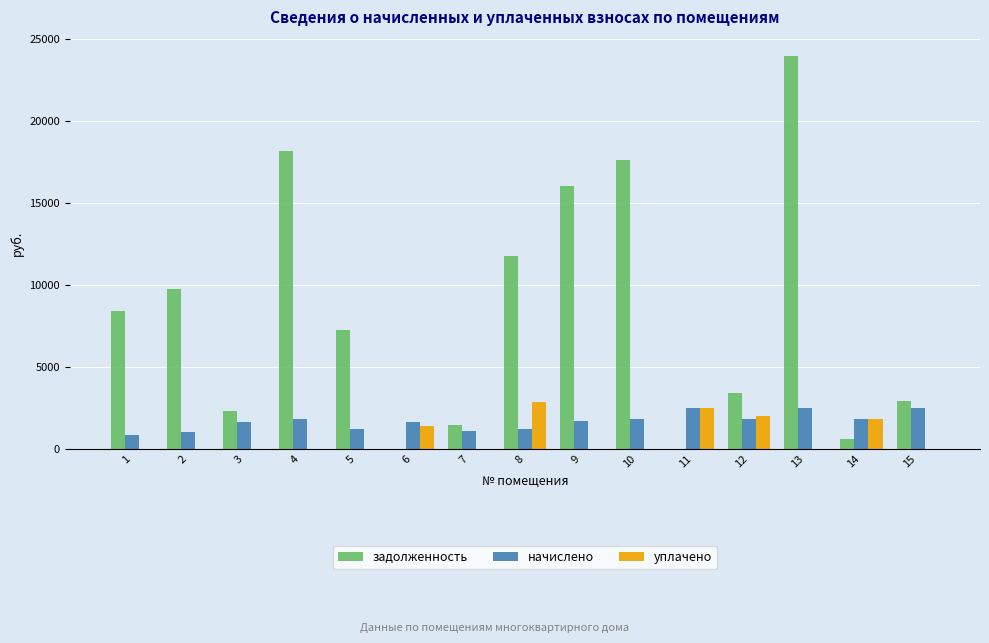

How many data points does each series have?

15